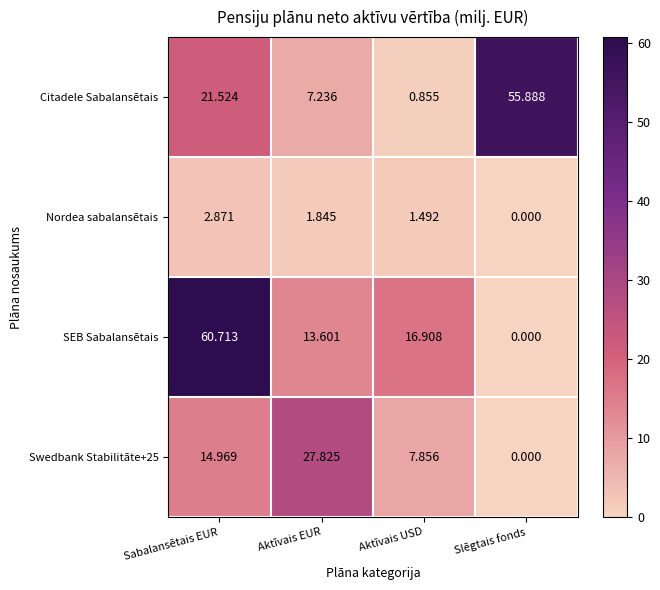

At which label does Citadele Sabalansētais reach its minimum?

Aktīvais USD